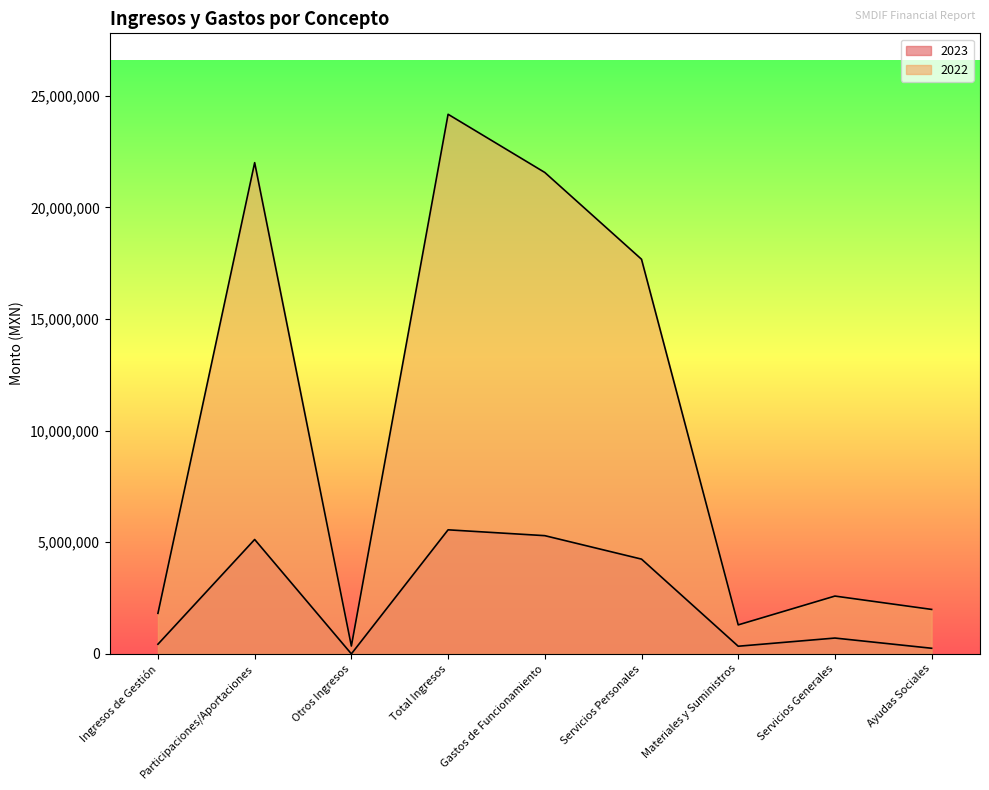

The 2023 series shows -2817918.2 at Otros Ingresos. True or false?

False